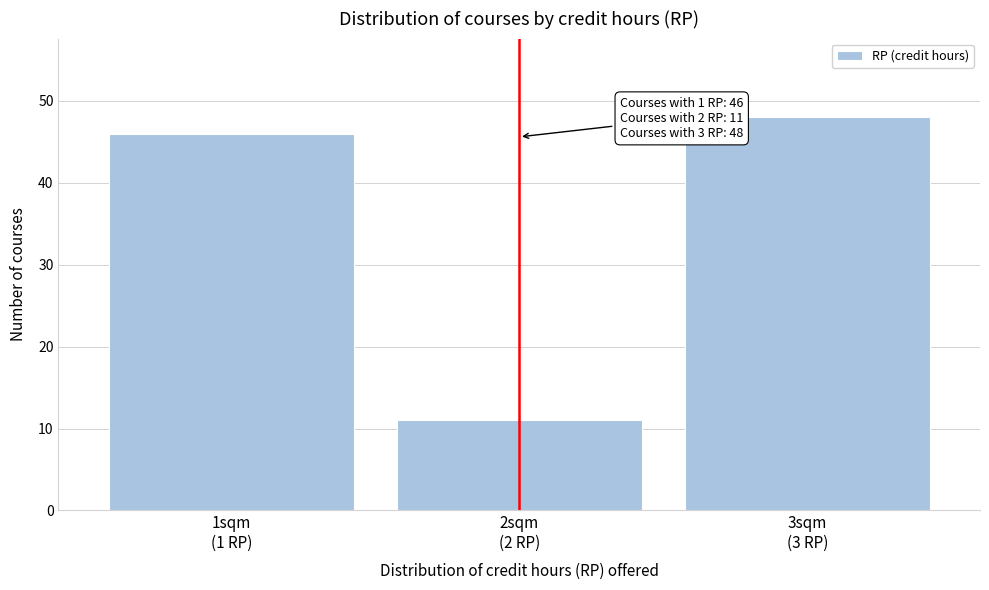

Reading right to left, transcribe all the data shown in this chart.

48	11	46